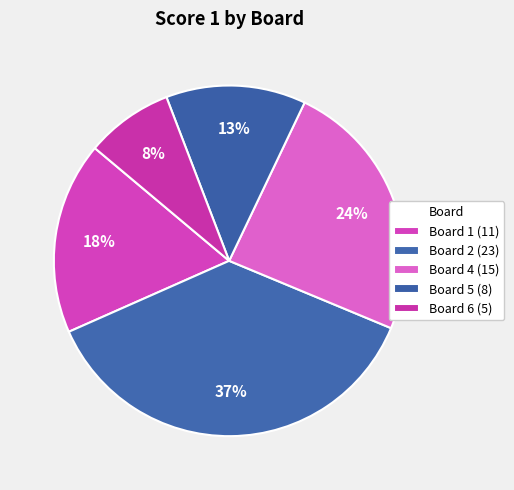

How many segments does this pie chart have?

5